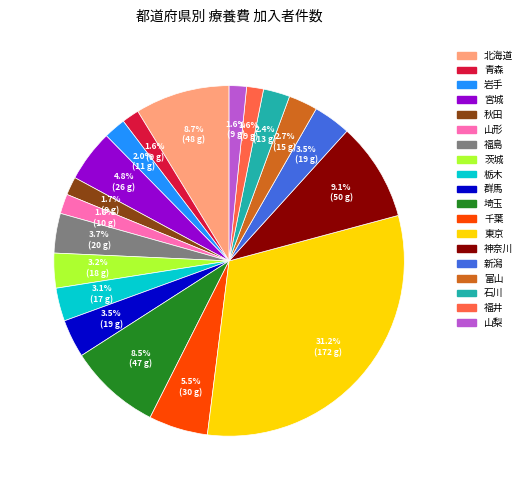

How many segments does this pie chart have?

19